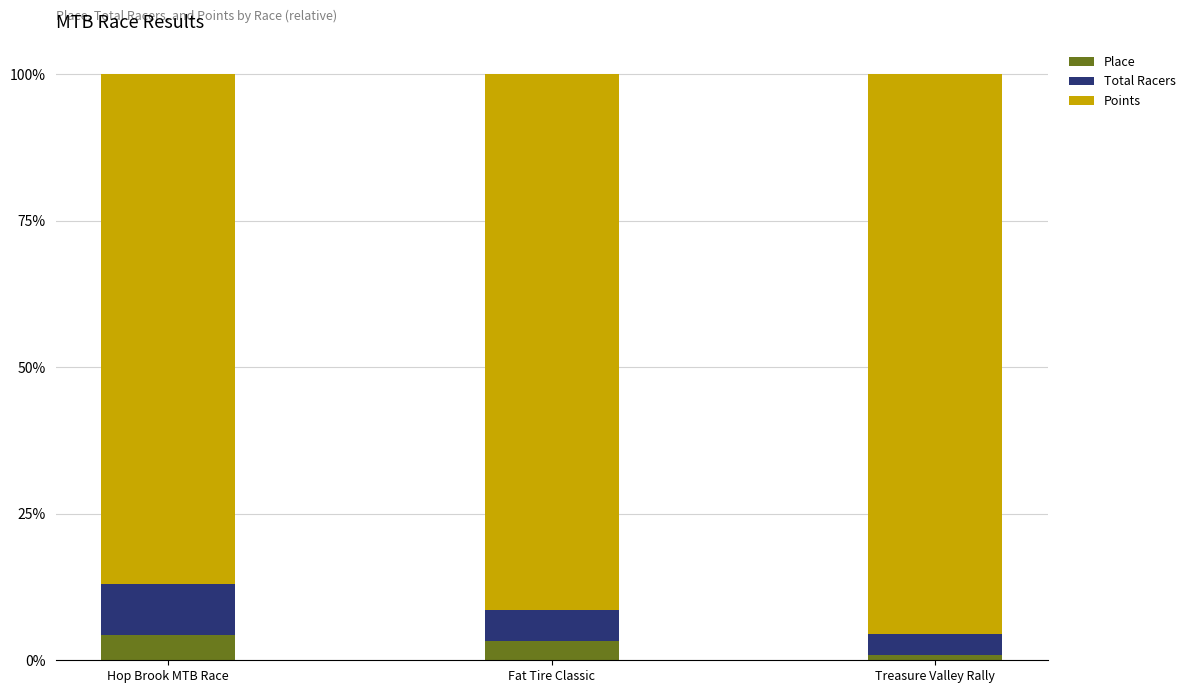

What is the total value across all series at Hop Brook MTB Race?

100.0